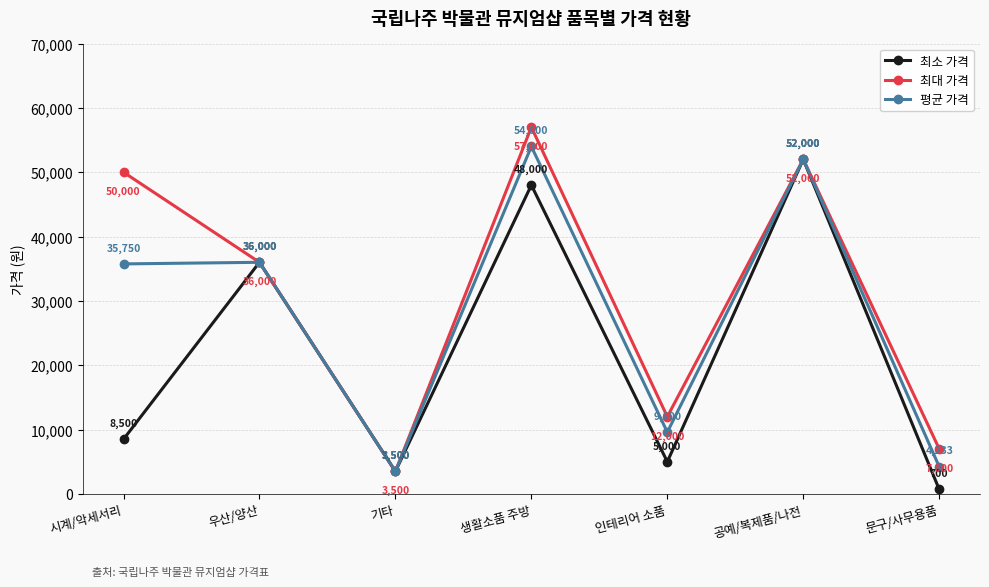

At how many categories does at least one series exceed 3976?

6